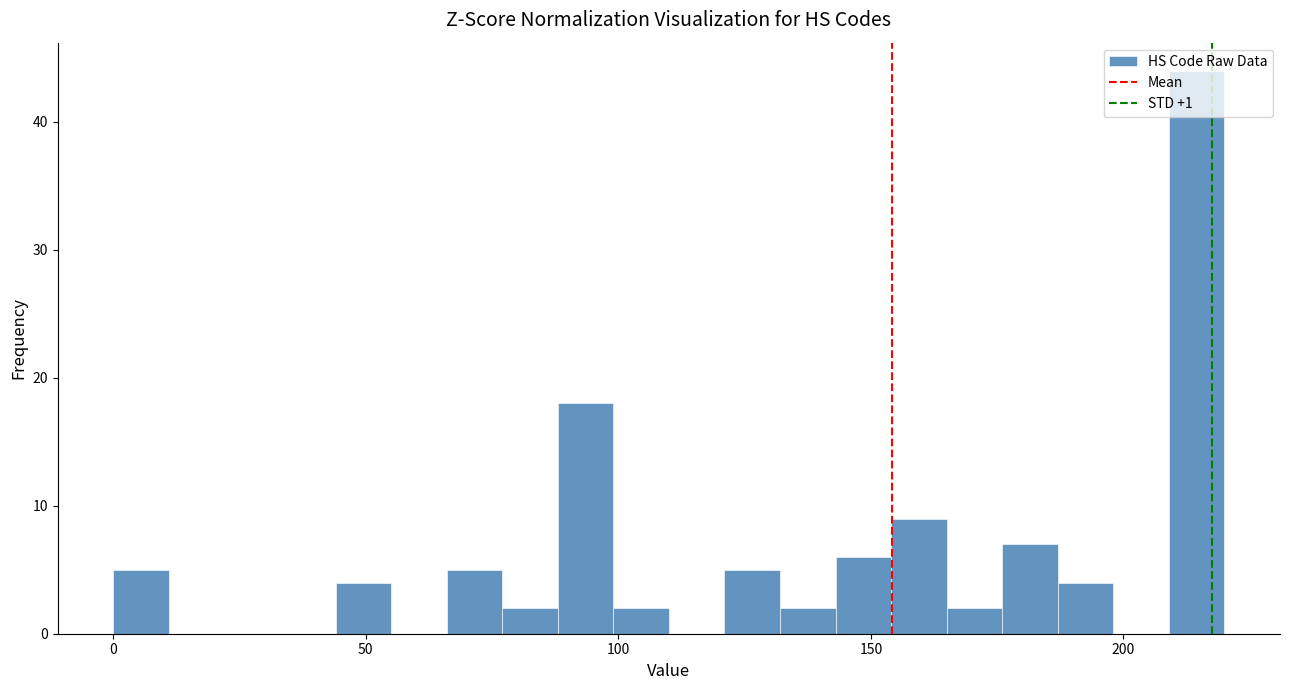

Around what value on the x-axis is the tallest bar? Give the approximate position of its centre, as read against the axis.

215